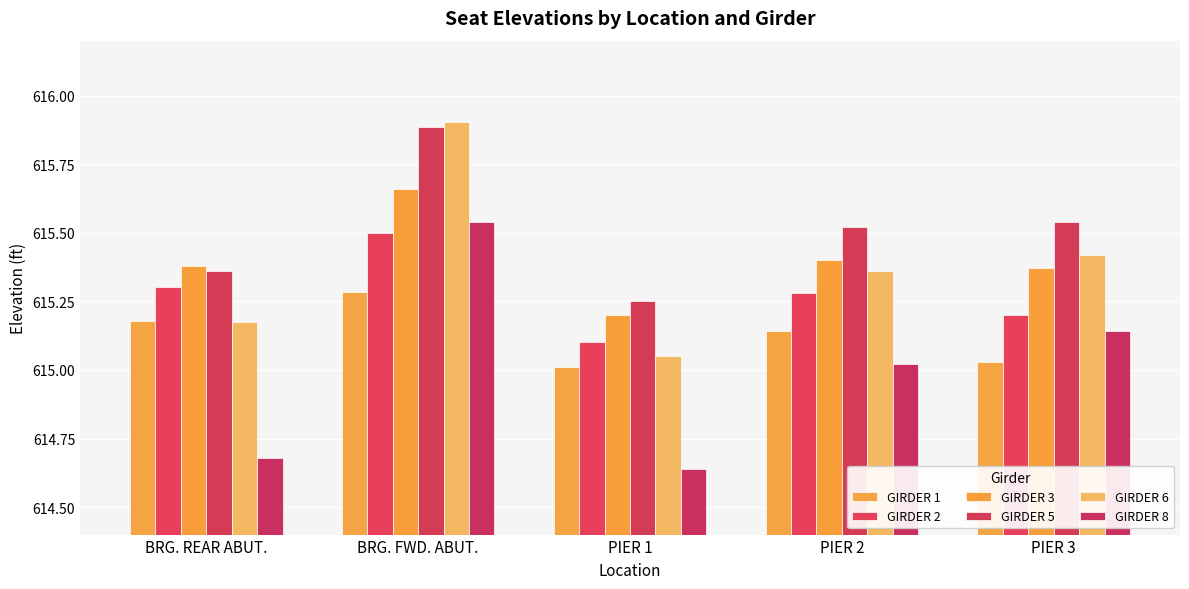

What is the label of the 3rd bar from the right?

PIER 1